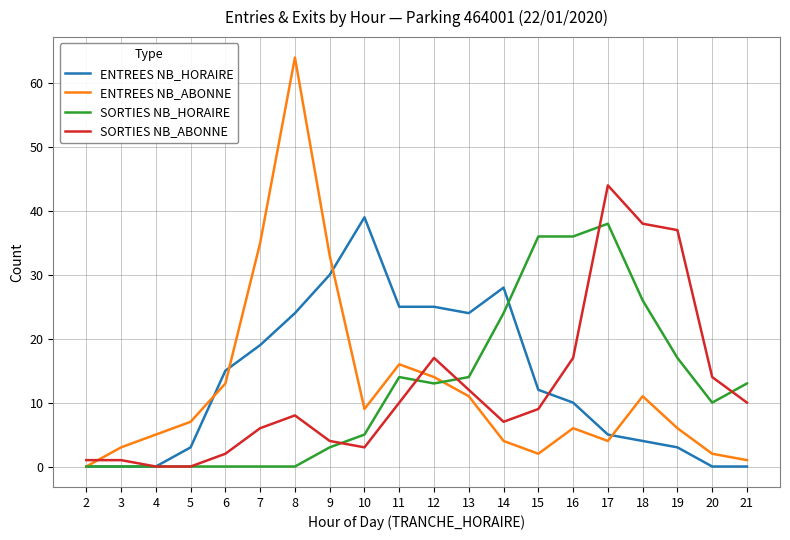

Is it true that SORTIES NB_HORAIRE equals 25 at 13?

False